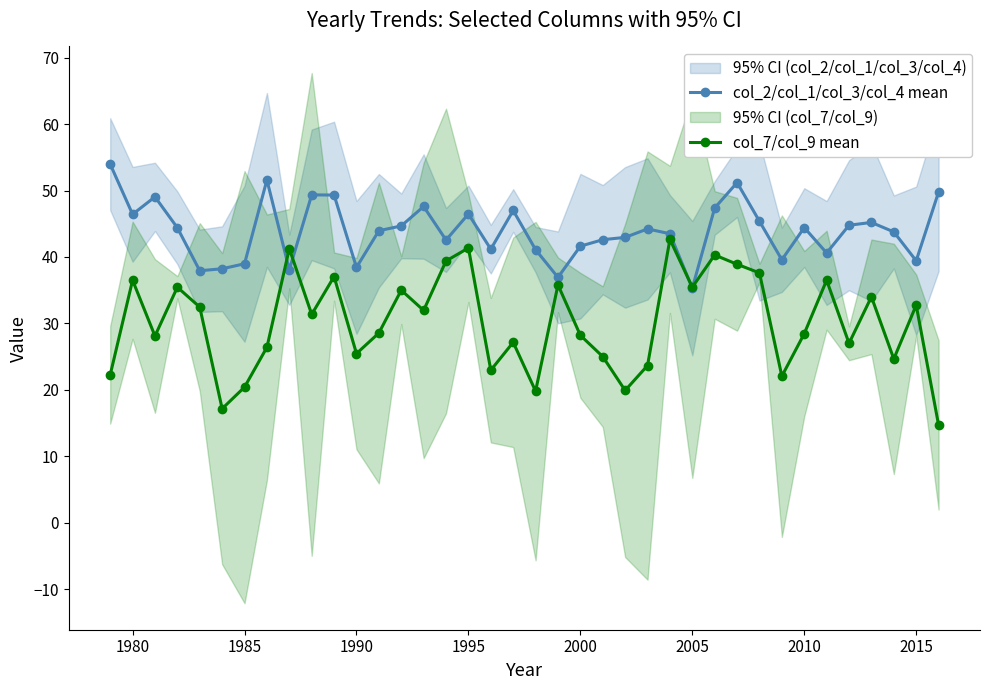

Which series has the largest total across all categories?

col_2/col_1/col_3/col_4 mean